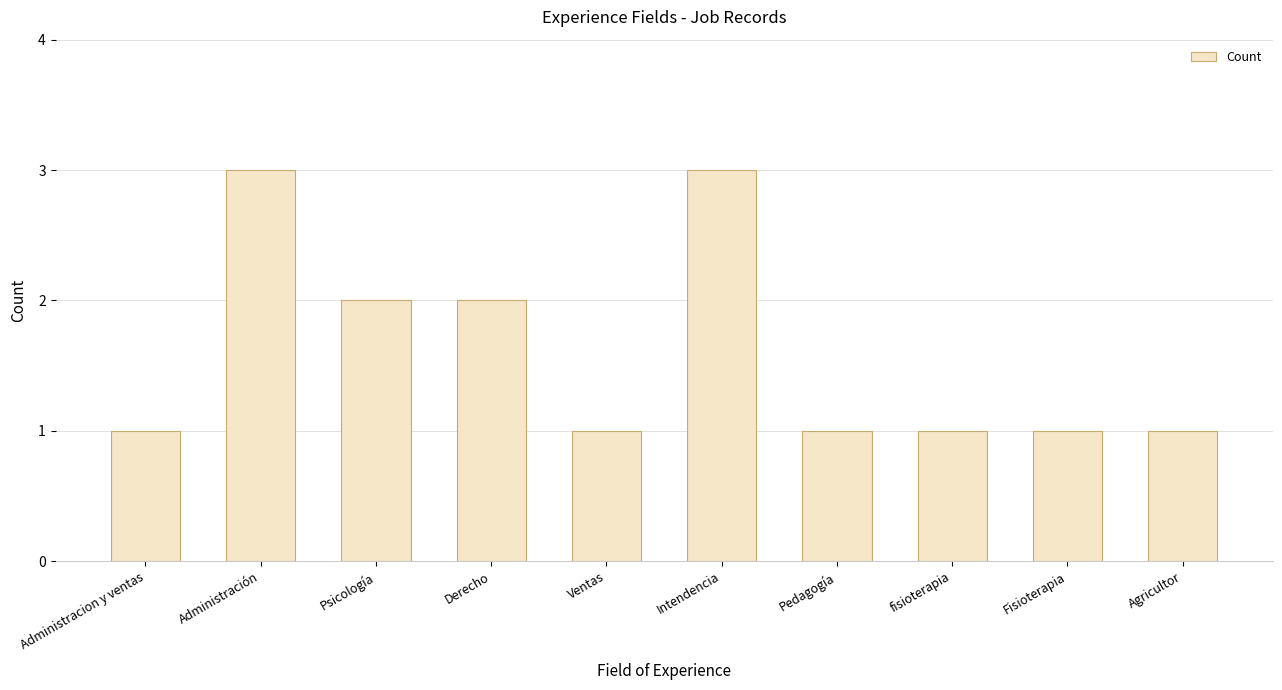

What is the difference between the second highest and minimum values?

2